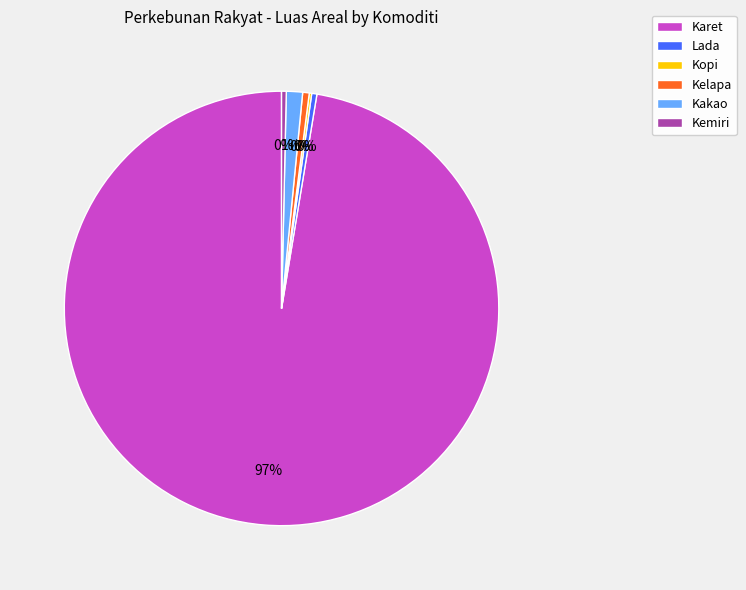

Which has a higher value, Kemiri or Kakao?

Kakao